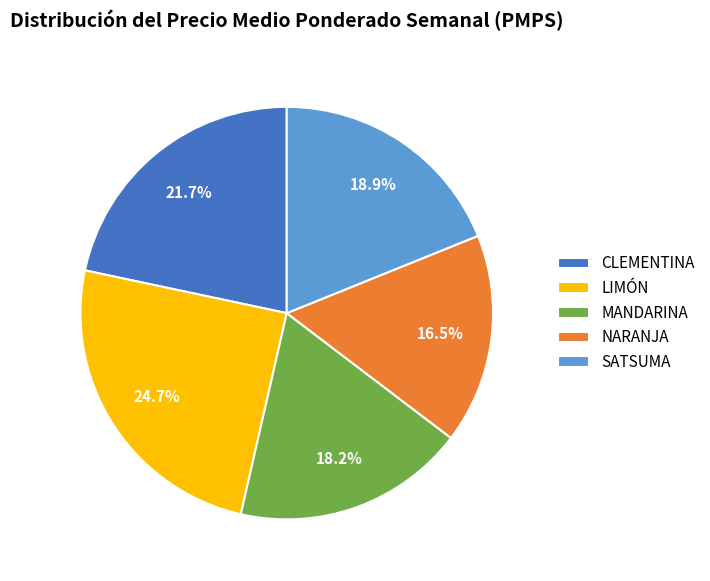

Do CLEMENTINA and SATSUMA together represent more than half of the pie?

No